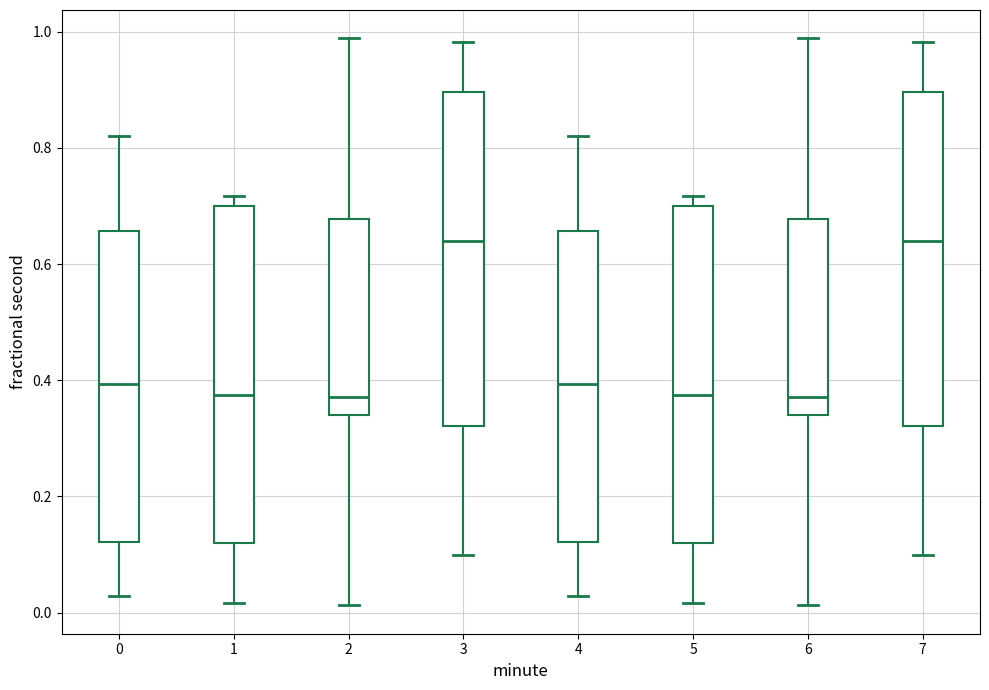

Reading left to right, transcribe this box plot: for each box, give where its median line is, the range the box spans, and where its two whiskers end, as read against the y-axis. The values are not printed on the chart, so give them approximately, as read against the axis.

0: median 0.40, box 0.12 to 0.66, whiskers 0.02 to 0.82
1: median 0.38, box 0.12 to 0.70, whiskers 0.02 to 0.72
2: median 0.38, box 0.34 to 0.68, whiskers 0.02 to 0.98
3: median 0.64, box 0.32 to 0.90, whiskers 0.10 to 0.98
4: median 0.40, box 0.12 to 0.66, whiskers 0.02 to 0.82
5: median 0.38, box 0.12 to 0.70, whiskers 0.02 to 0.72
6: median 0.38, box 0.34 to 0.68, whiskers 0.02 to 0.98
7: median 0.64, box 0.32 to 0.90, whiskers 0.10 to 0.98